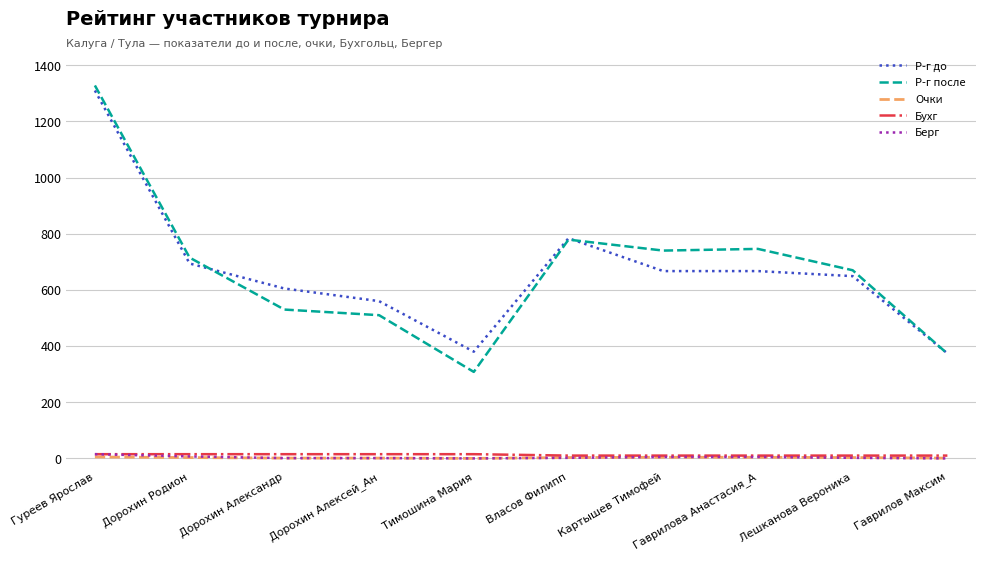

What are all the series names shown in the legend?

Р-г до, Р-г после, Очки, Бухг, Берг